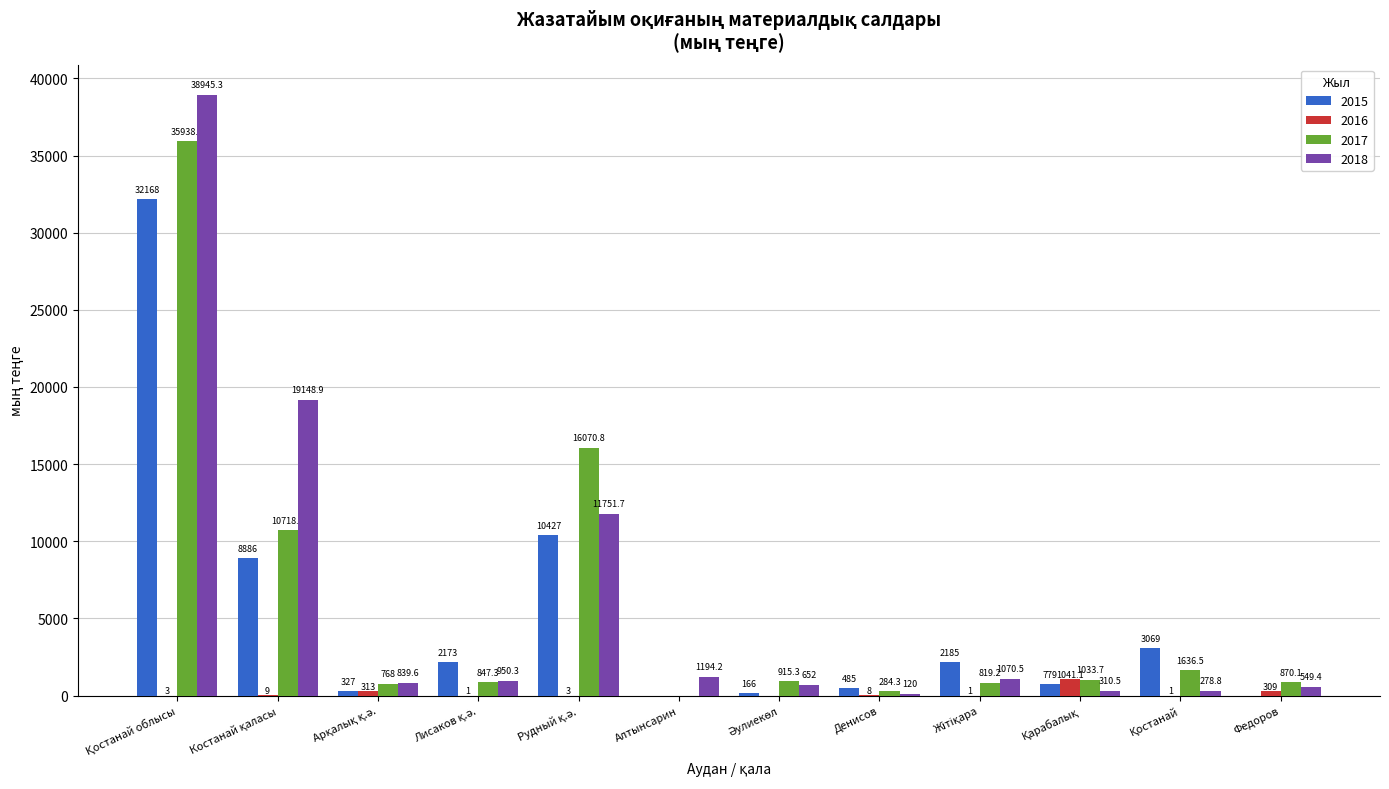

The 2015 series shows -14355.1 at Алтынсарин. True or false?

False